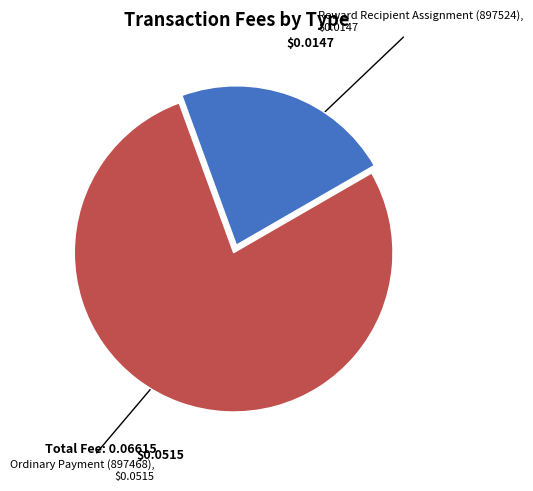

Combined, do Reward Recipient Assignment (897524) and Ordinary Payment (897468) account for over 50%?

Yes